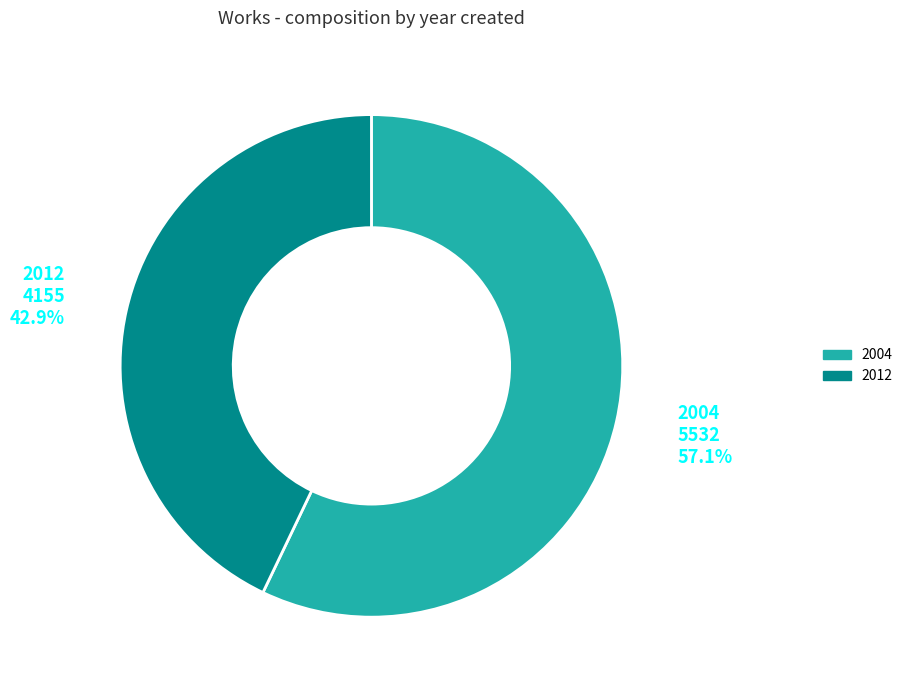

Which slice is the largest?

2004